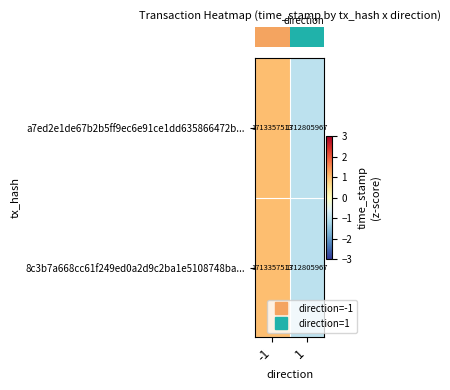

List the labels in order of 8c3b7a668cc61f249ed0a2d9c2ba1e5108748ba... value, smallest first.

1, -1